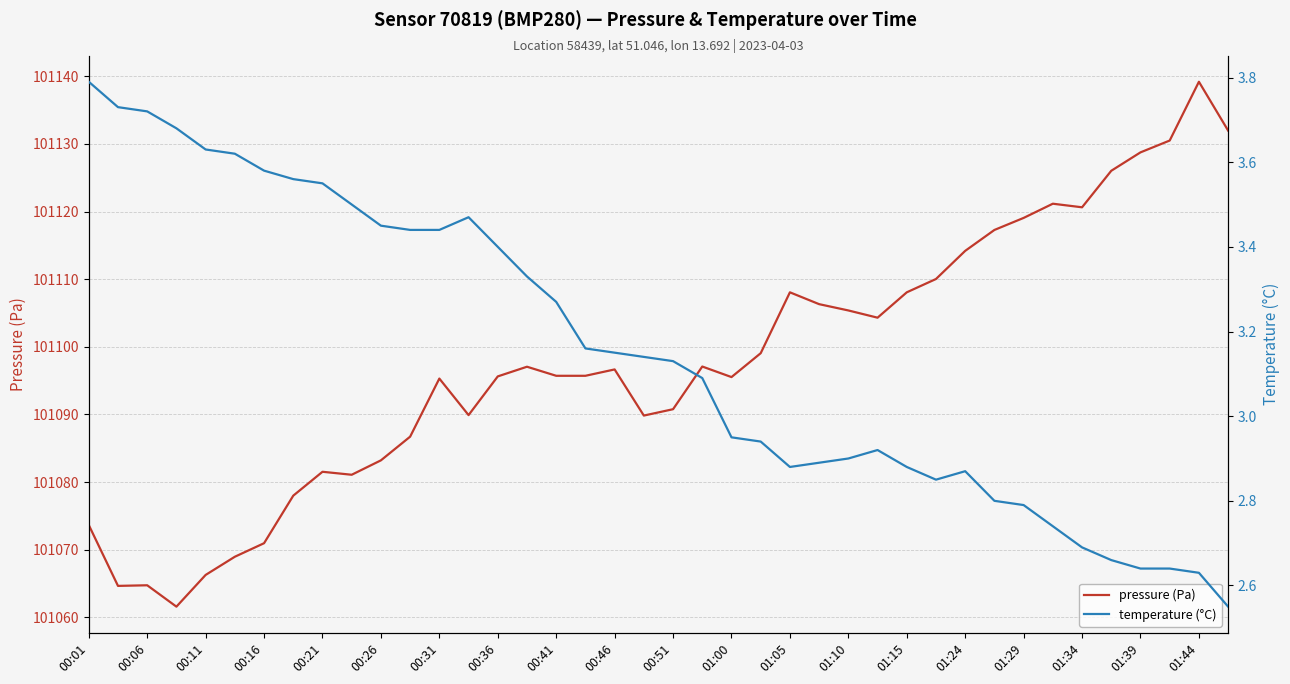

In temperature (°C), how many points are lower than both neighbors (excluding endpoints)?

2